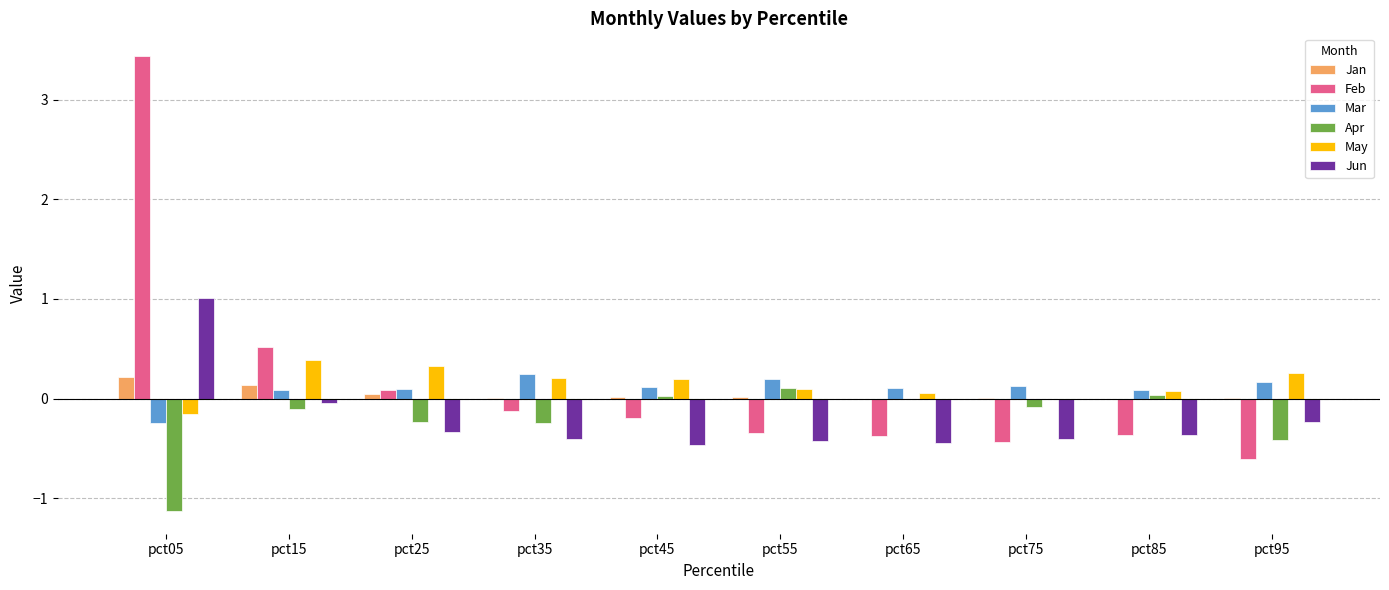

What are all the series names shown in the legend?

Jan, Feb, Mar, Apr, May, Jun